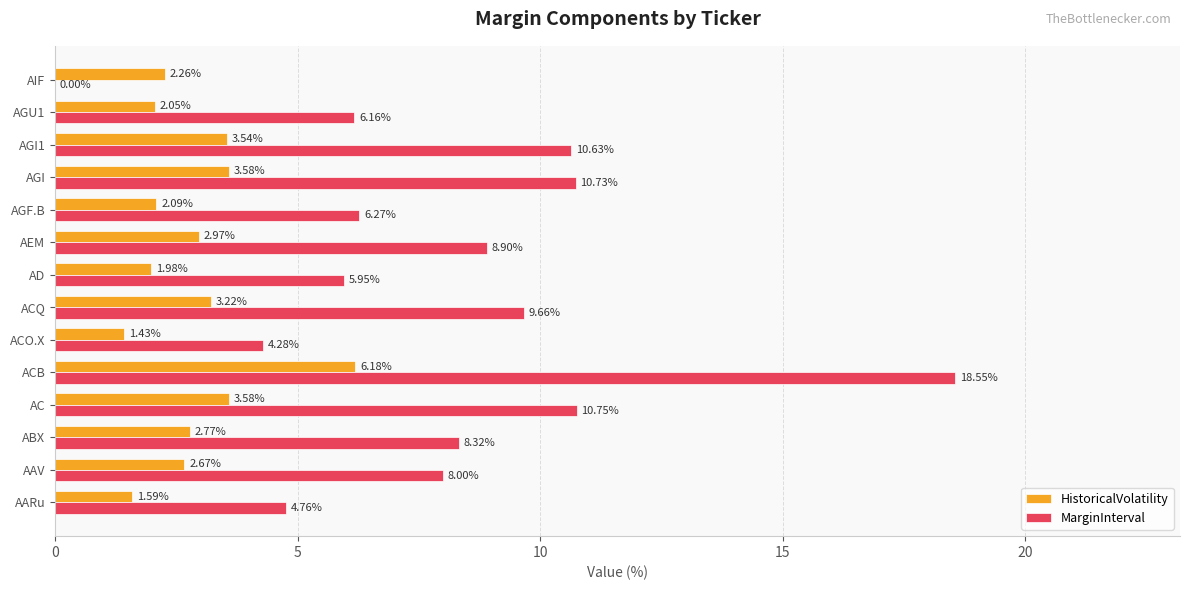

Is the value of MarginInterval at AC greater than the value of HistoricalVolatility at AEM?

Yes